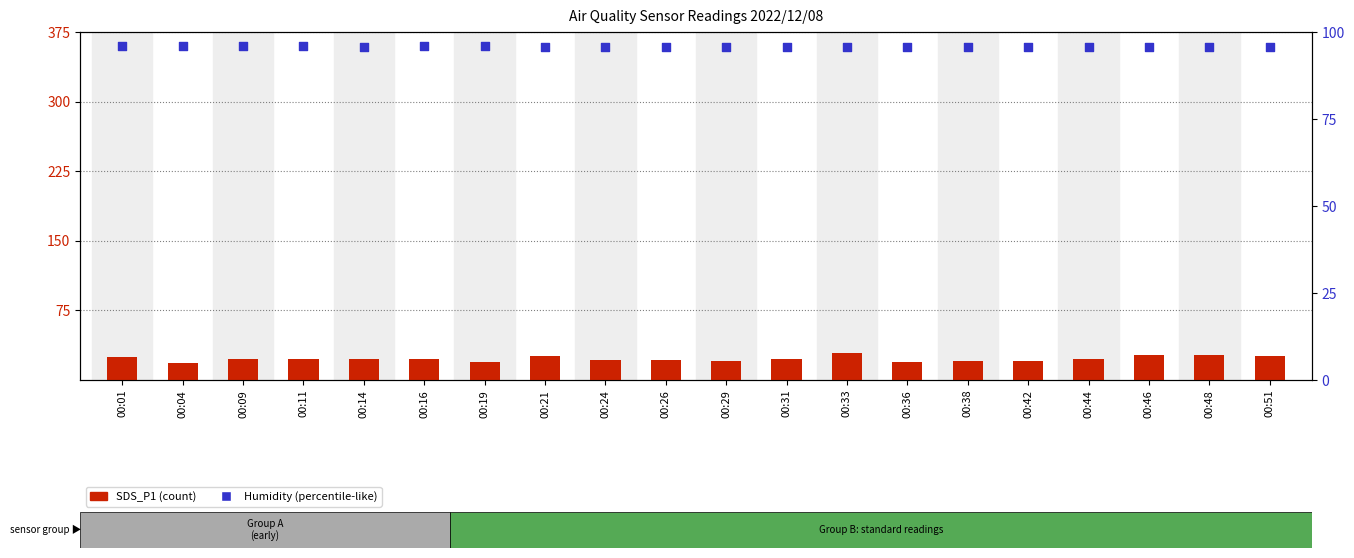

What are all the series names shown in the legend?

SDS_P1 (count), Humidity (%)